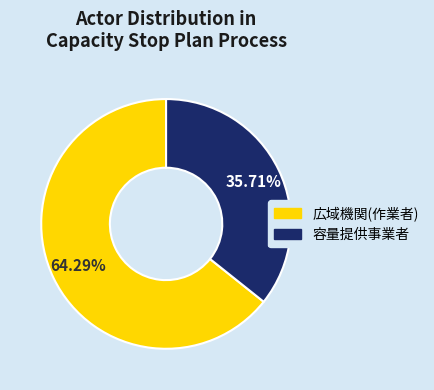

Is 容量提供事業者 the majority of the pie?

No